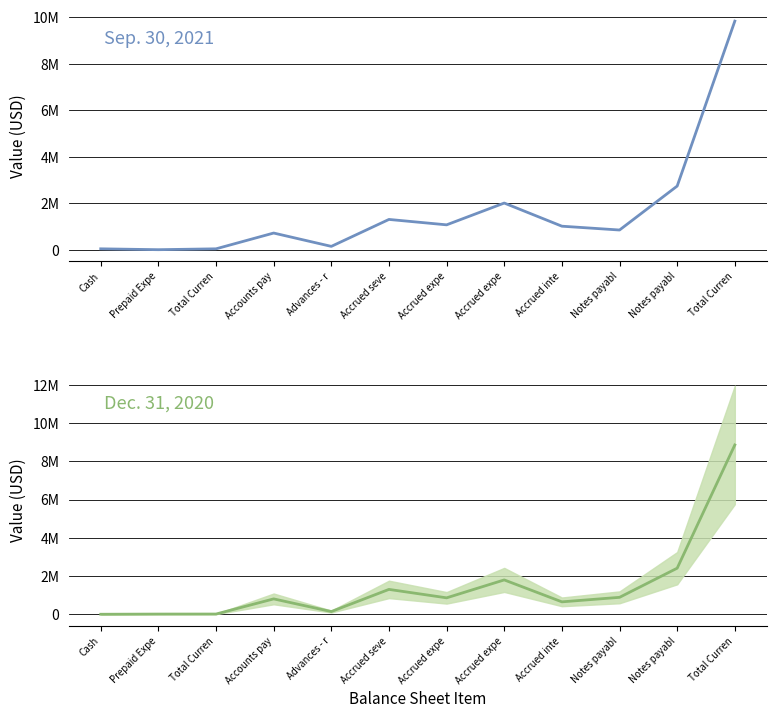

Between Accounts pay and Notes payabl, which series saw the biggest shift?

Sep. 30, 2021